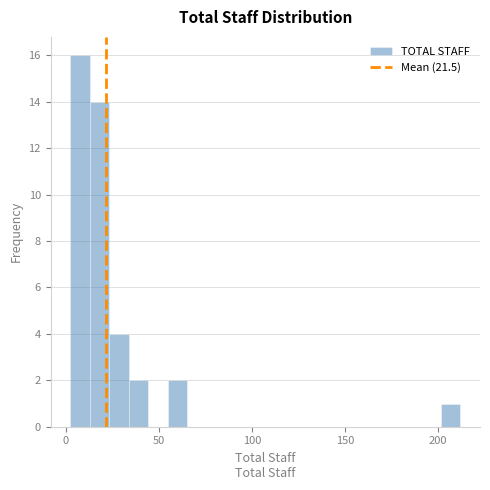

Around what value on the x-axis is the tallest bar? Give the approximate position of its centre, as read against the axis.

10